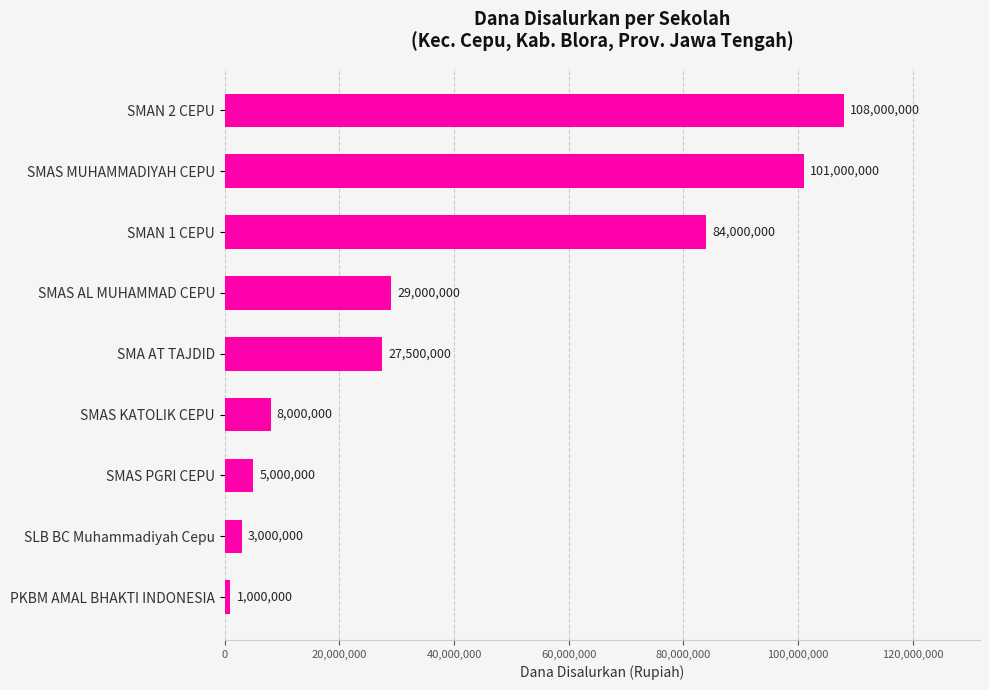

Count the number of categories in the chart.

9